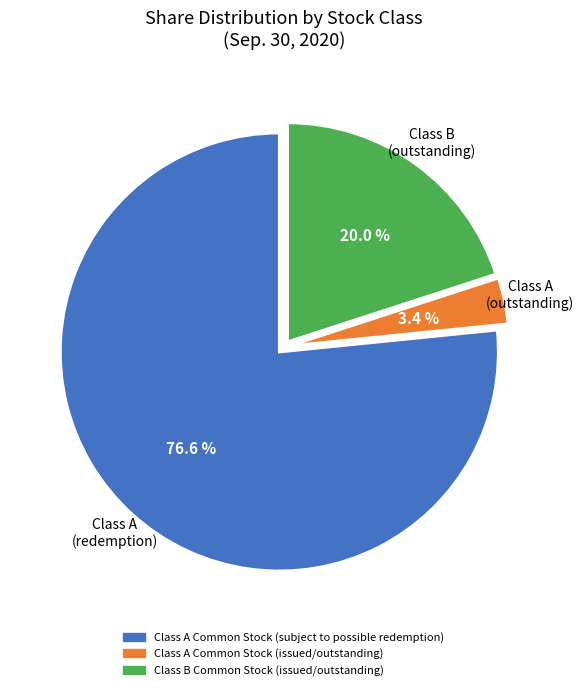

Which slice is the smallest?

Class A Common Stock (issued/outstanding)